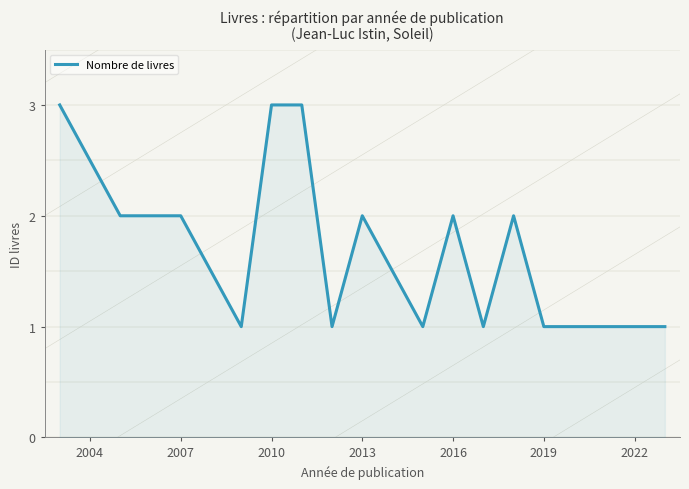

Does the chart have visible grid lines?

No